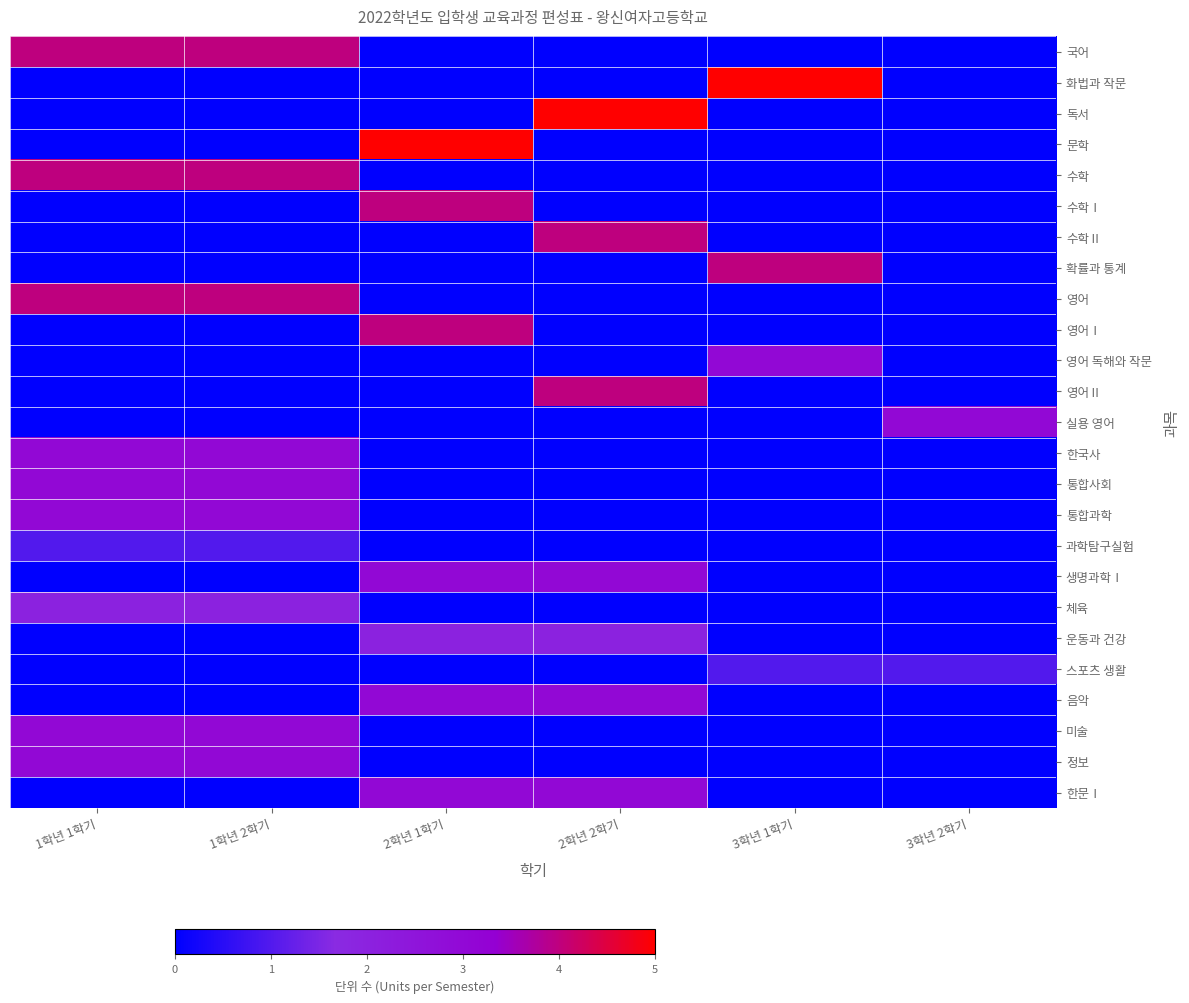

Between 2학년 1학기 and 1학년 2학기, which is larger?

1학년 2학기